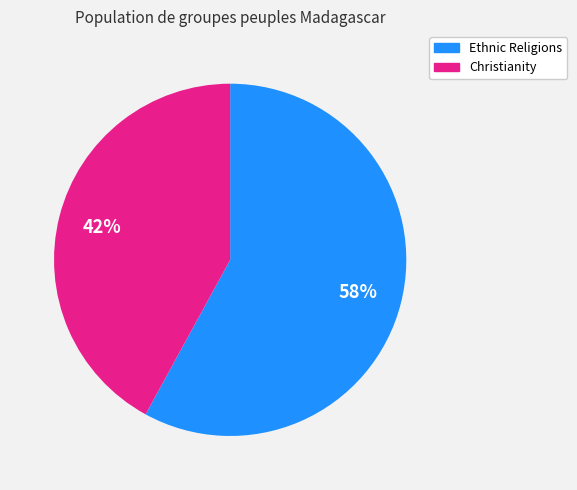

How many segments does this pie chart have?

2